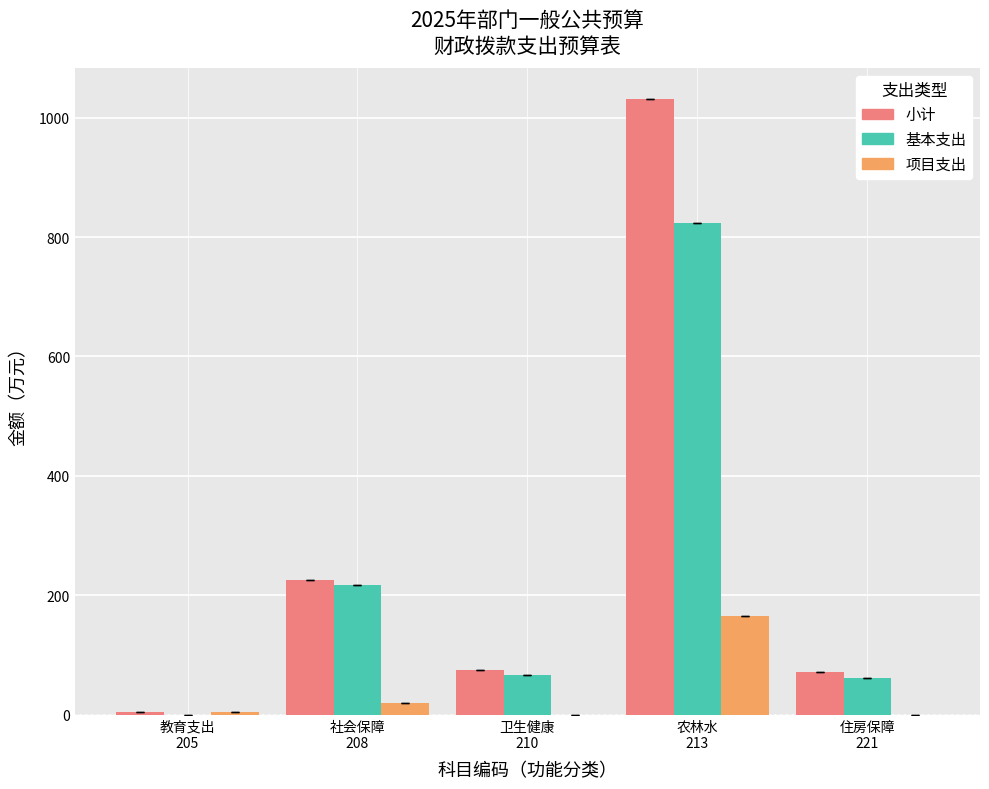

What are all the series names shown in the legend?

小计, 基本支出, 项目支出